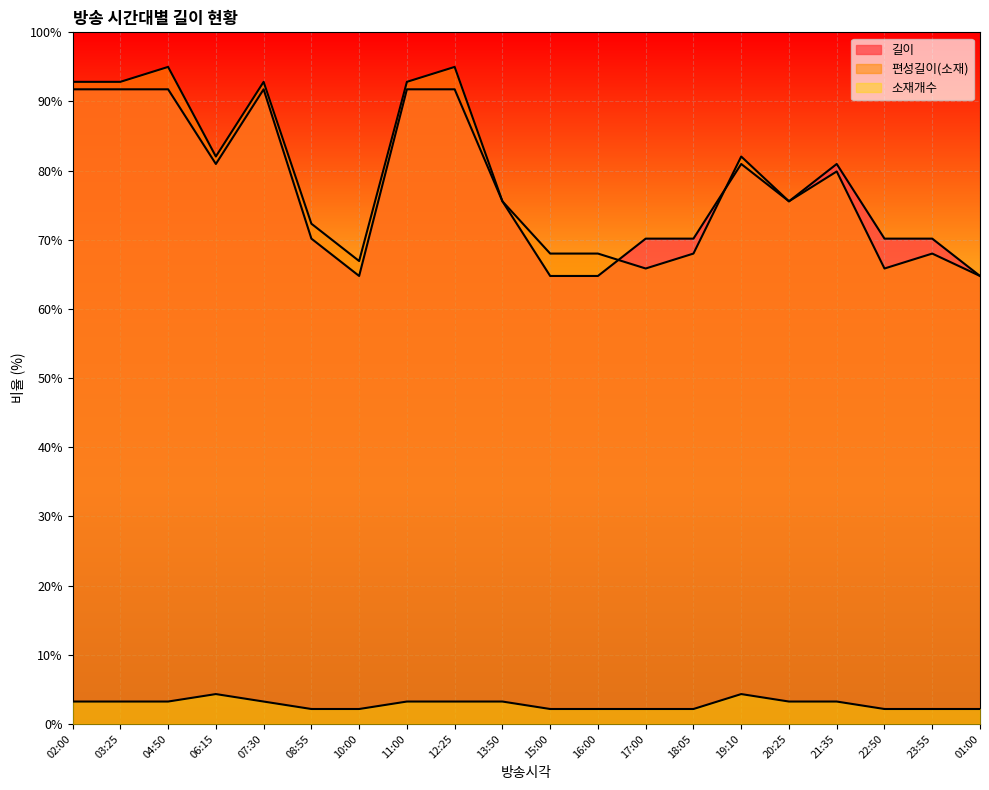

What are all the series names shown in the legend?

길이, 편성길이(소재), 소재개수